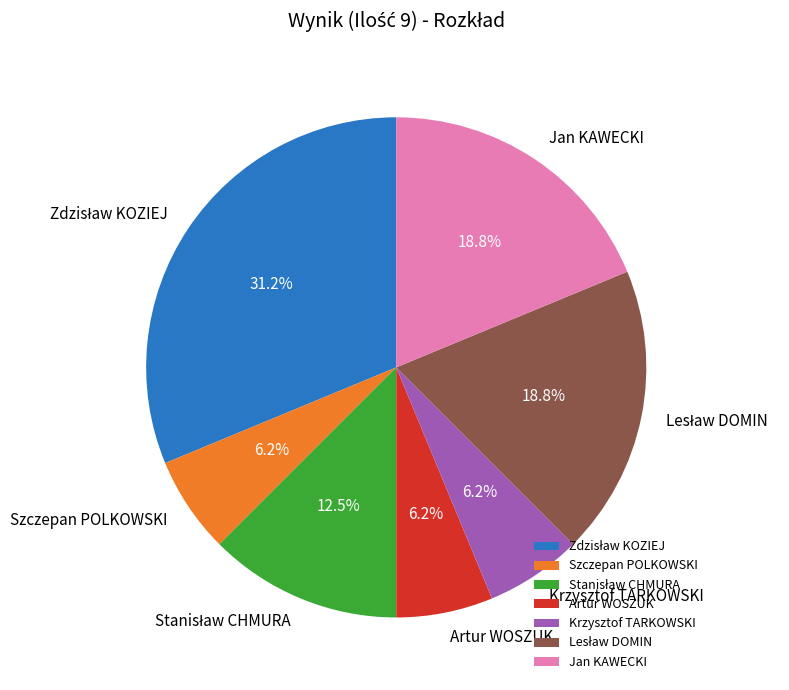

Combined, do Szczepan POLKOWSKI and Krzysztof TARKOWSKI account for over 50%?

No